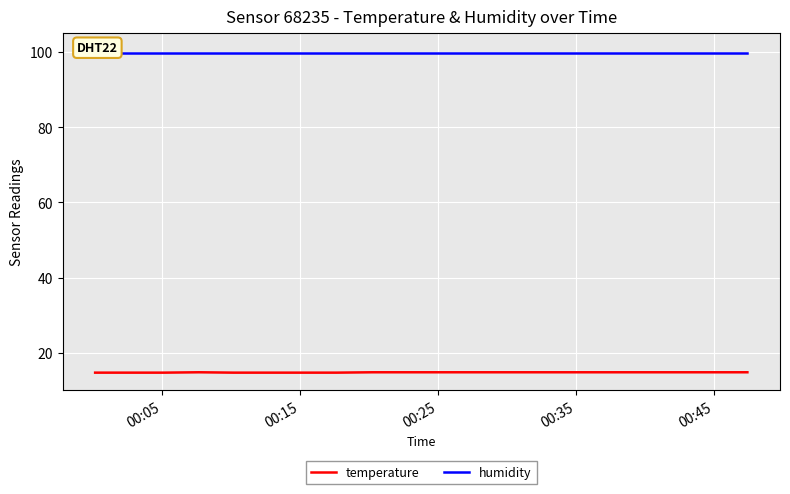

Which series has the largest total across all categories?

humidity